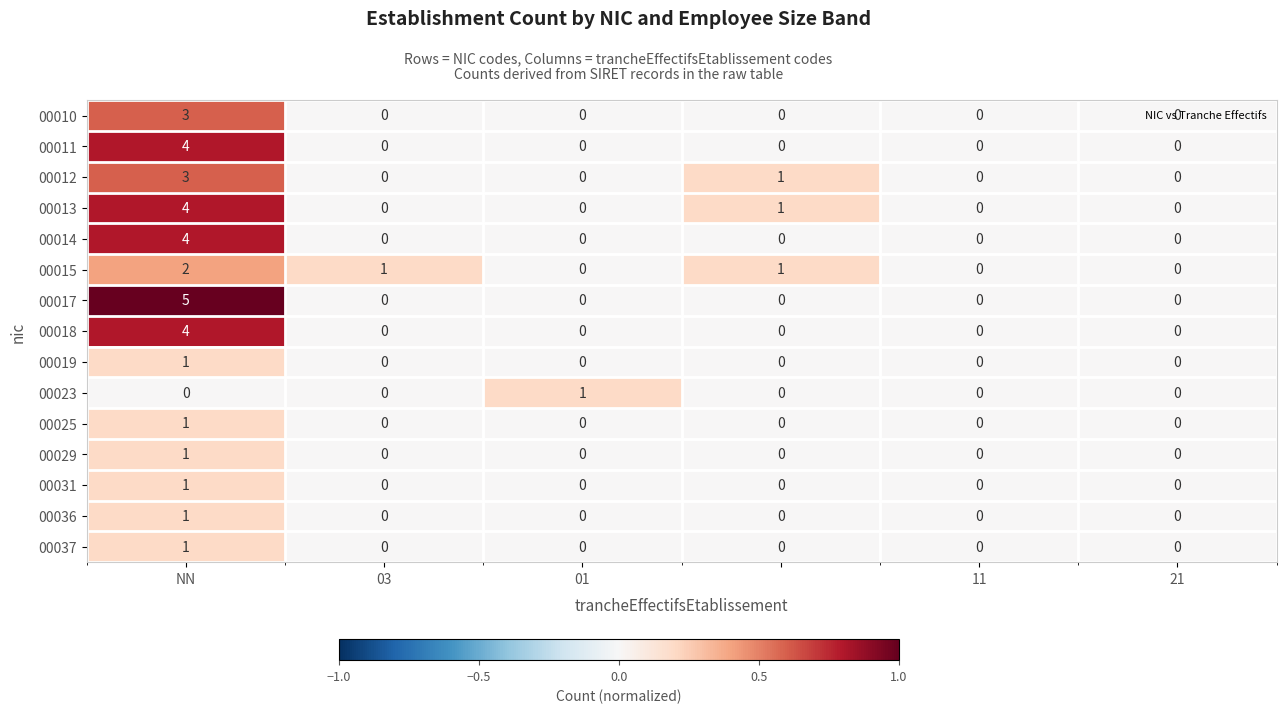

How many 00013 values are between 0 and 1?

5